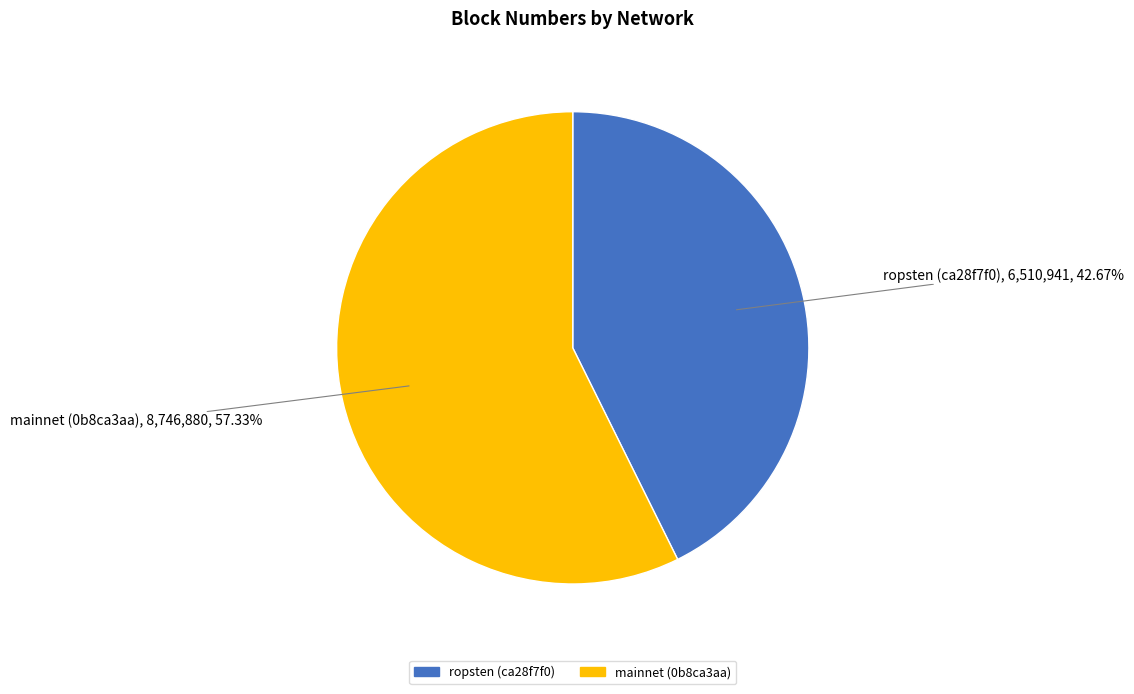

Count the number of slices in the pie.

2